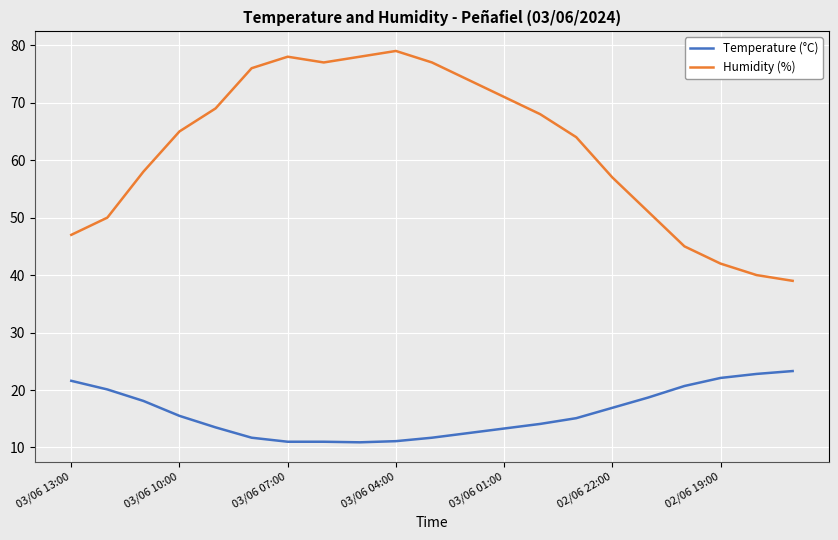

How many interior local valleys does the Humidity (%) series have?

1